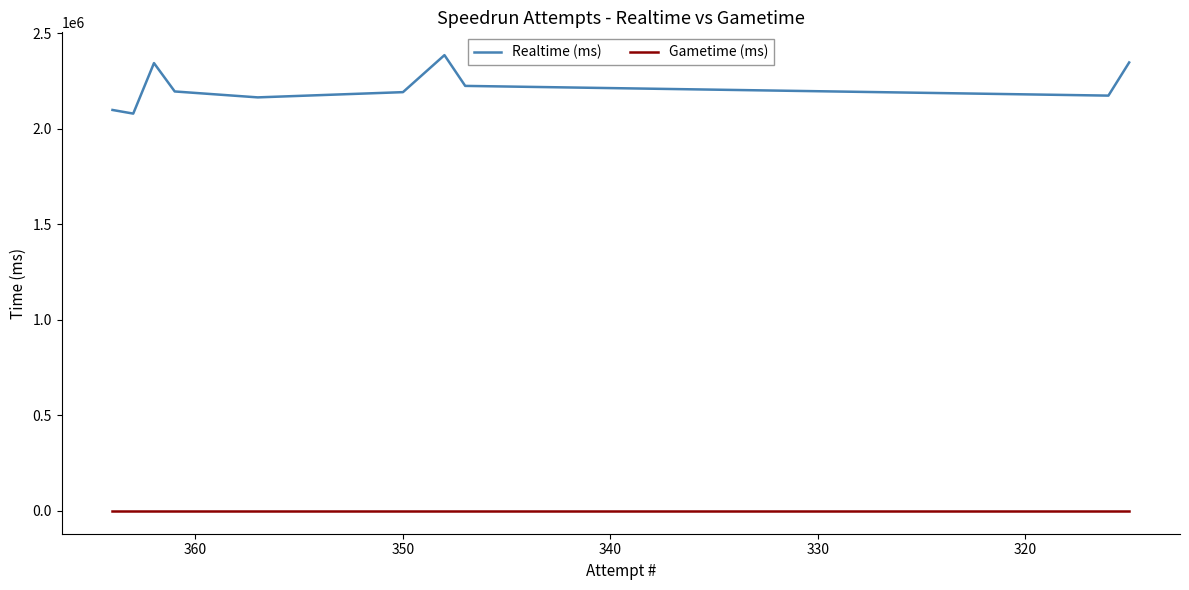

True or false: Realtime (ms) and Gametime (ms) intersect in this chart.

False